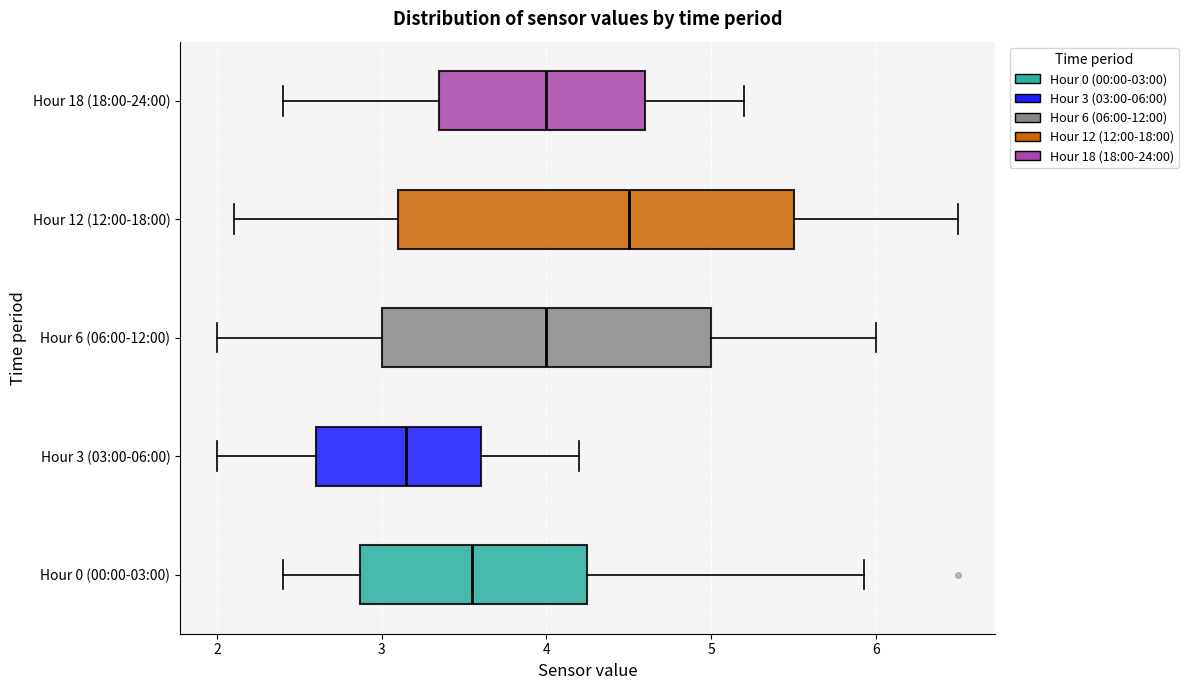

Reading bottom to top, read every box against the x-axis: the position of its median line, the range the box covers, and the ends of its whiskers. The values are not printed on the chart, so give them approximately, as read against the axis.

Hour 0 (00:00-03:00): median 3.6, box 2.9 to 4.2, whiskers 2.4 to 5.9
Hour 3 (03:00-06:00): median 3.2, box 2.6 to 3.6, whiskers 2.0 to 4.2
Hour 6 (06:00-12:00): median 4.0, box 3.0 to 5.0, whiskers 2.0 to 6.0
Hour 12 (12:00-18:00): median 4.5, box 3.1 to 5.5, whiskers 2.1 to 6.5
Hour 18 (18:00-24:00): median 4.0, box 3.4 to 4.6, whiskers 2.4 to 5.2